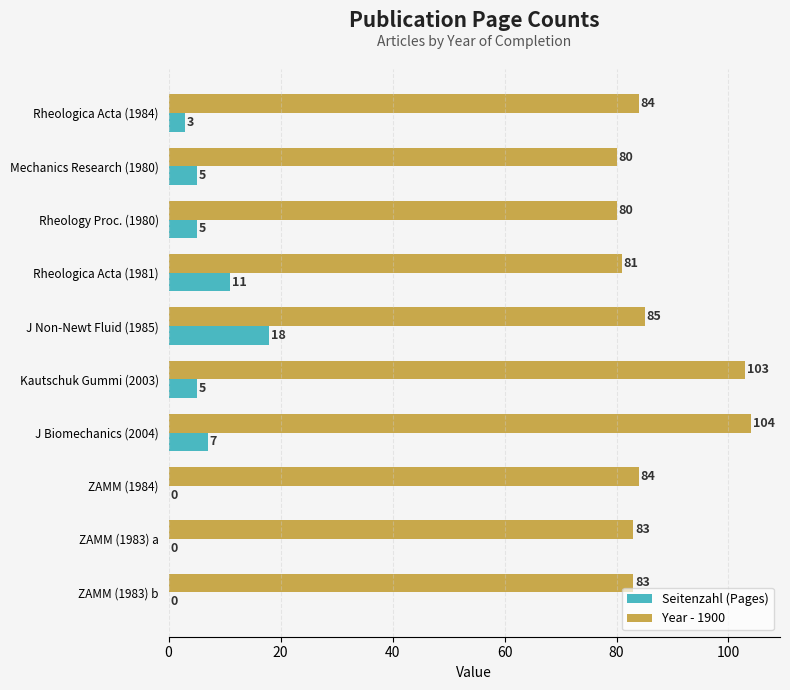

What is the sum of all Year - 1900 values?

867